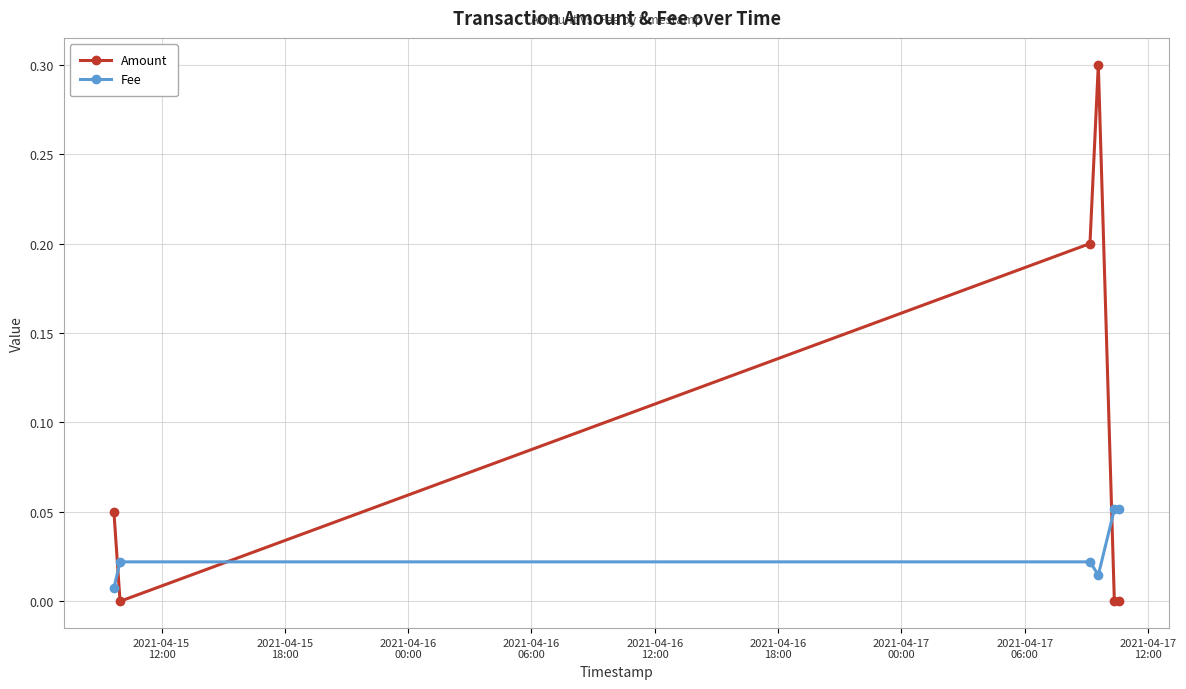

True or false: Fee and Amount intersect in this chart.

True